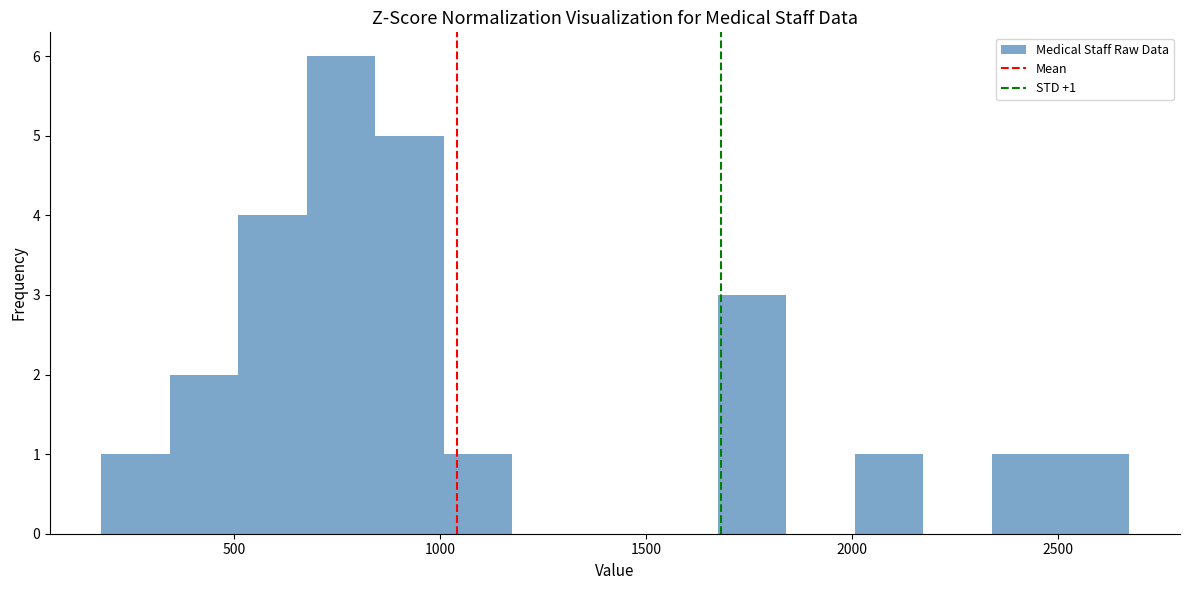

Read against the x-axis, roughly where is the centre of the tallest bar?

750